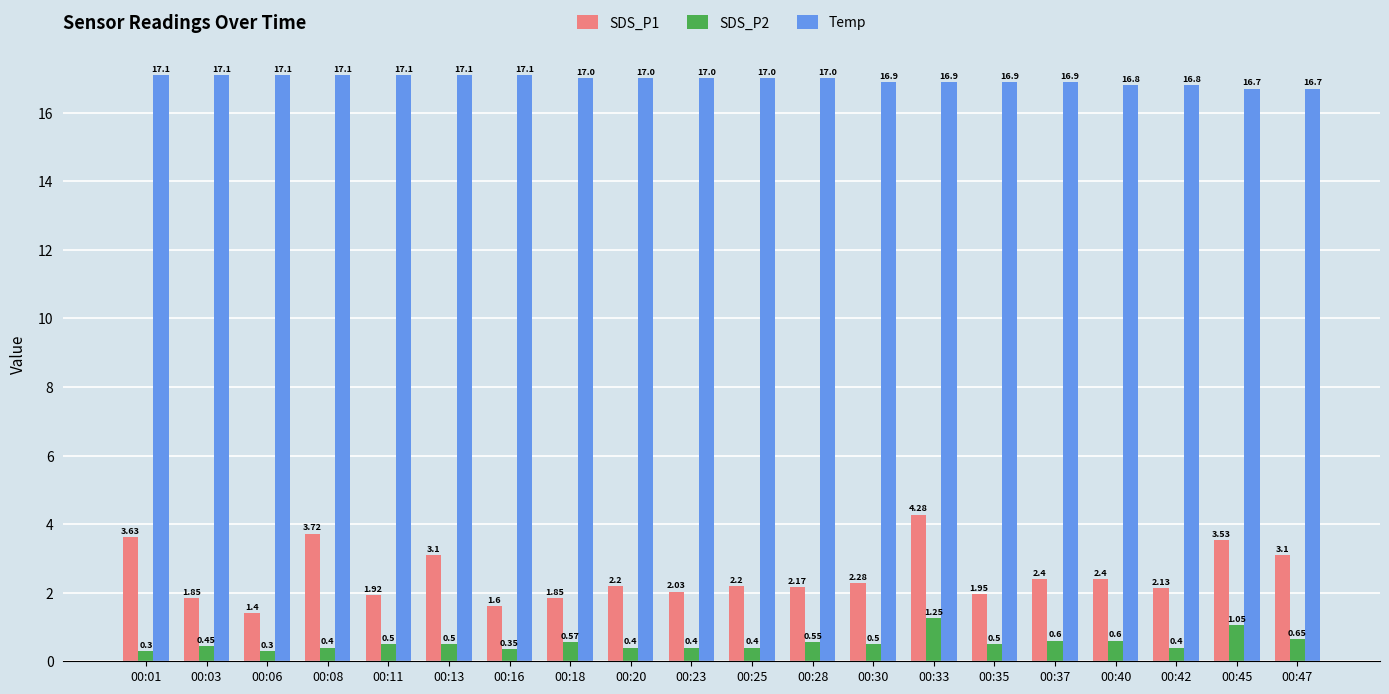

What is the value of the Temp bar at the 5th from the left?

17.1